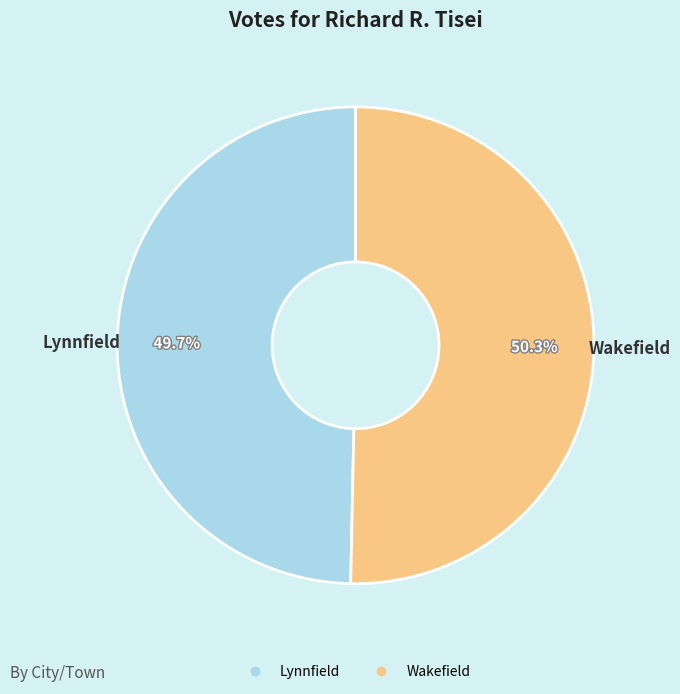

To the nearest percent, what percentage of the pie is Lynnfield?

50%